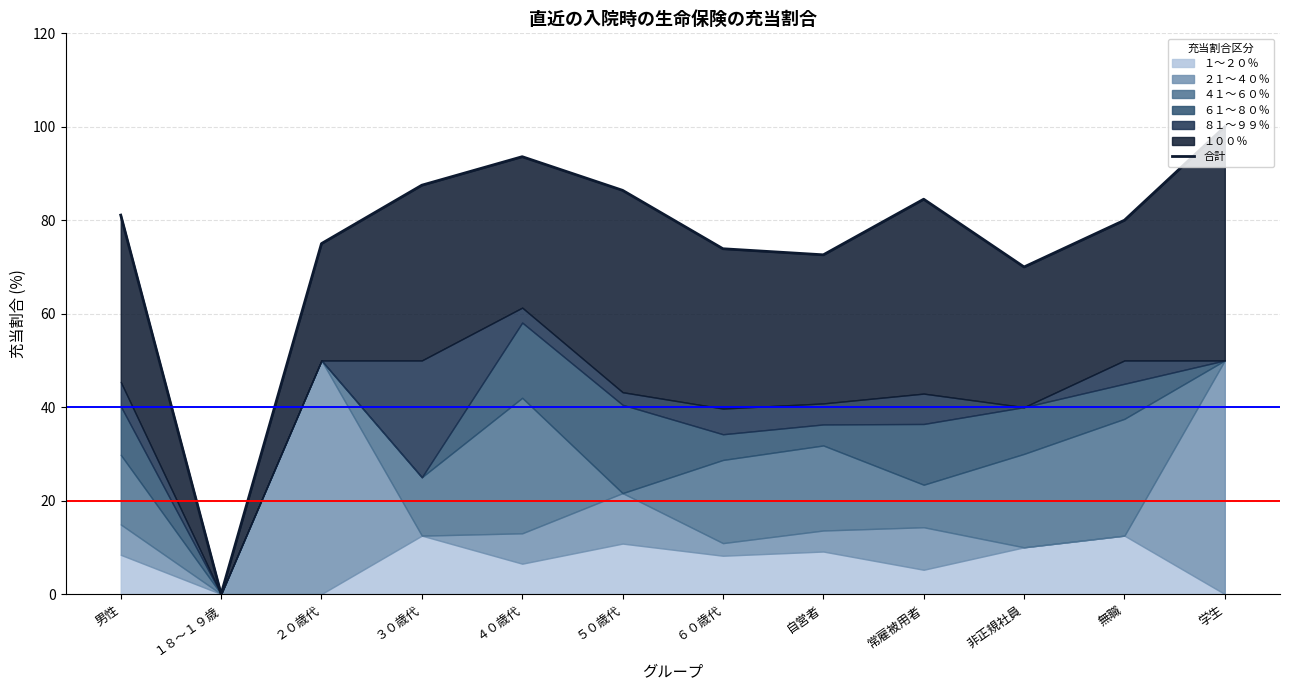

Rank the categories by value from highest to lowest.

学生, ４０歳代, ３０歳代, ５０歳代, 常雇被用者, 男性, 無職, ２０歳代, ６０歳代, 自営者, 非正規社員, １８～１９歳